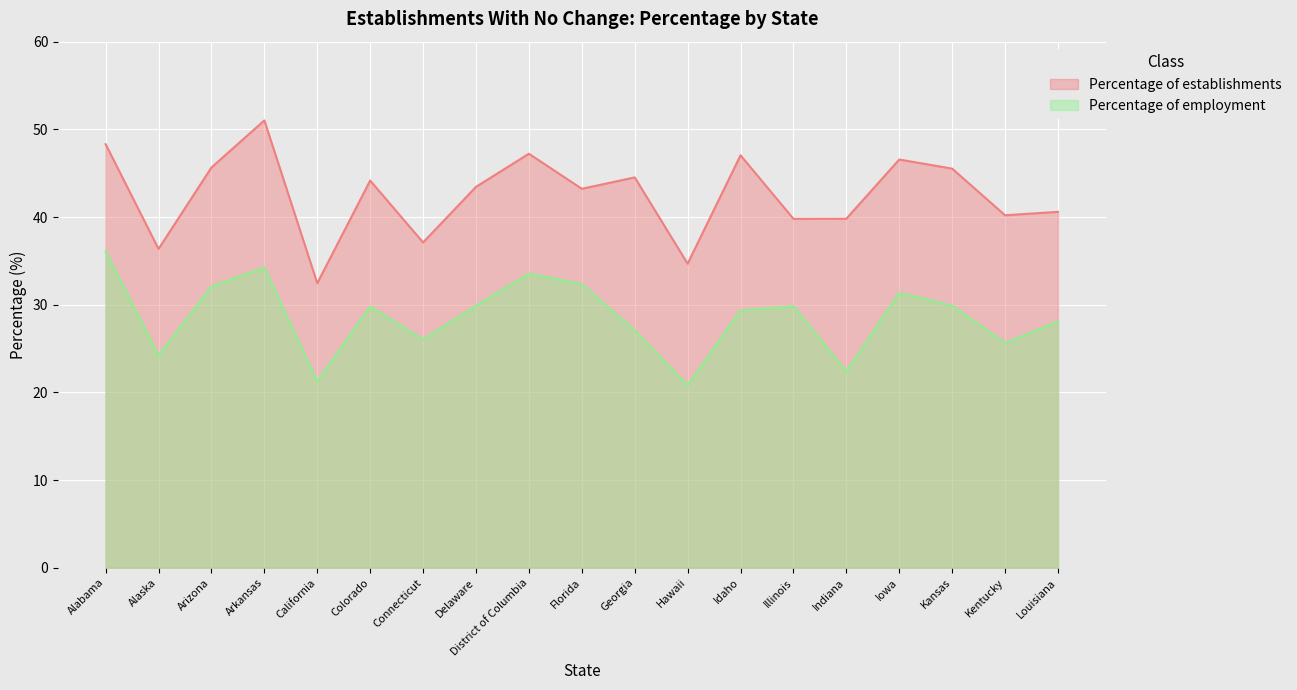

How many values in the Percentage of employment series exceed 29?

11